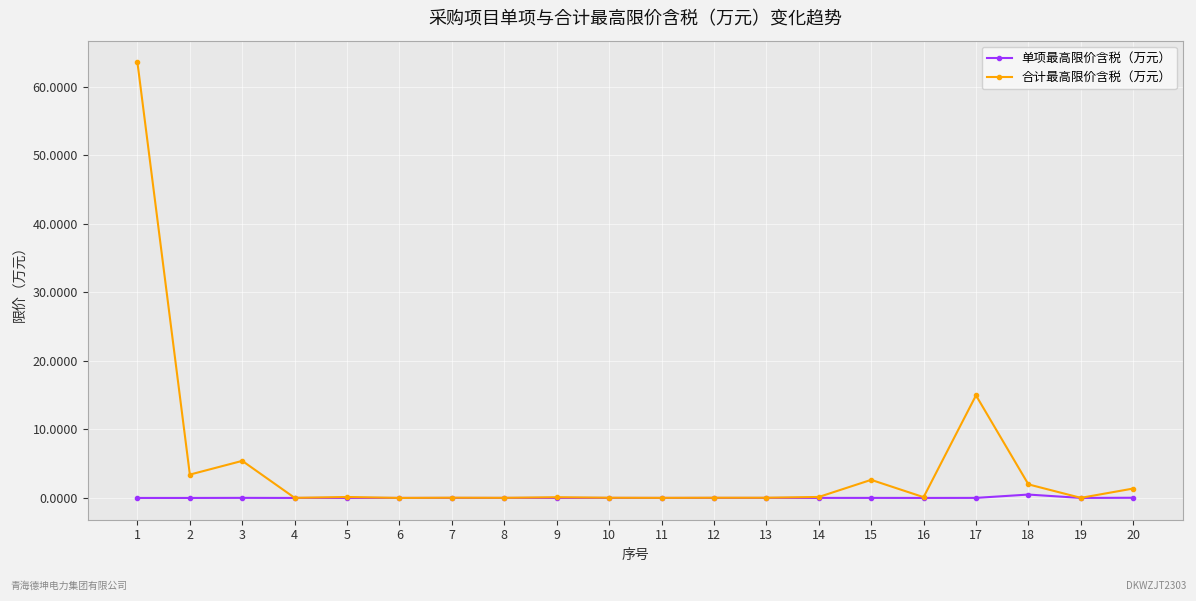

At which label is 合计最高限价含税（万元） closest to 31?

17